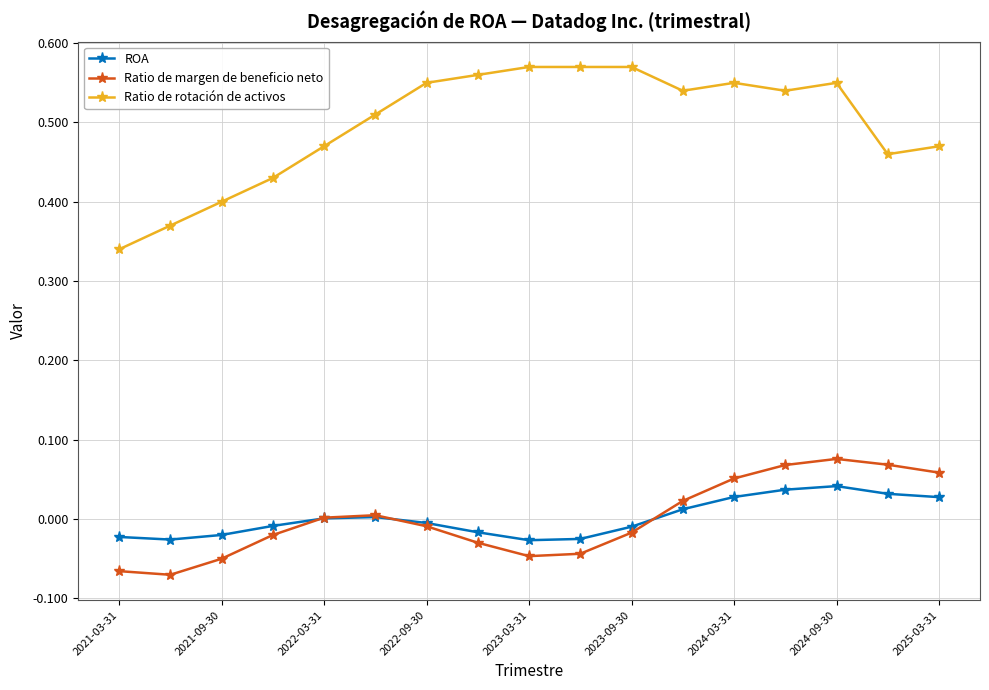

Which series has the largest total across all categories?

Ratio de rotación de activos